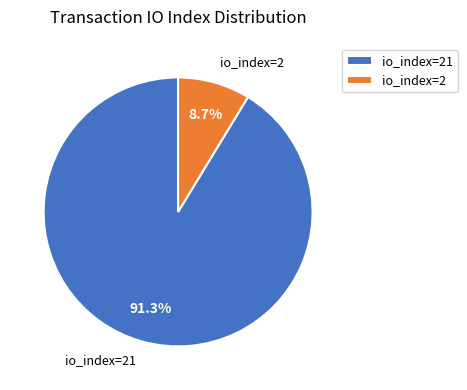

To the nearest percent, what is the average slice percentage?

50%